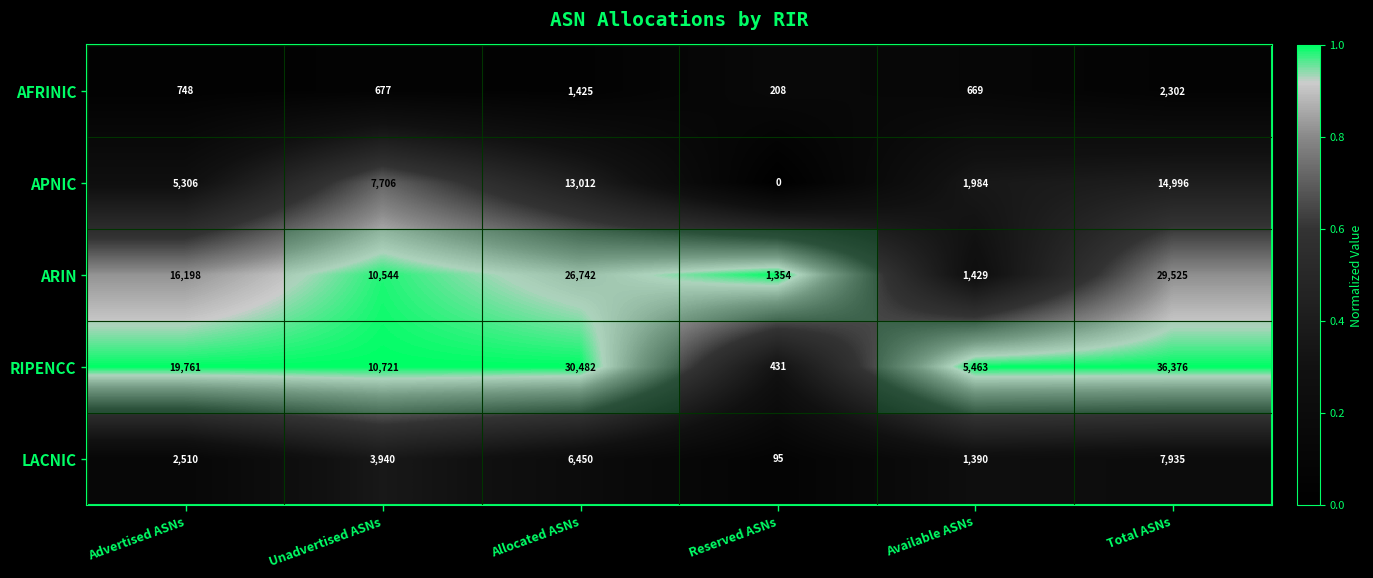

At which category does the chart reach its minimum across all series?

Reserved ASNs